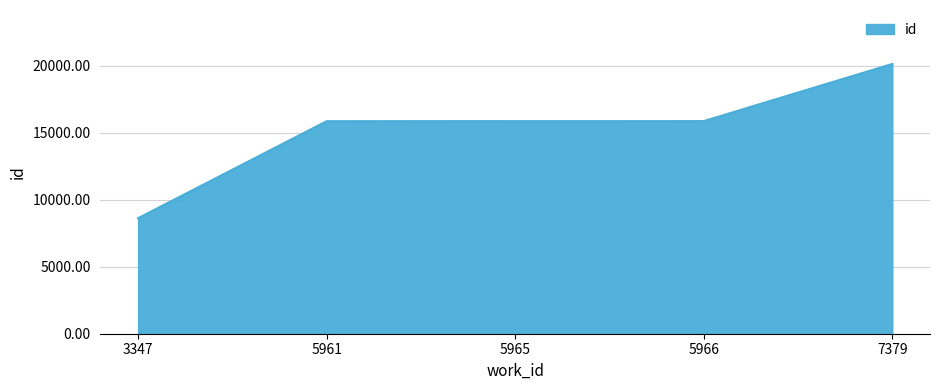

What is the difference between the second highest and second lowest values?

6